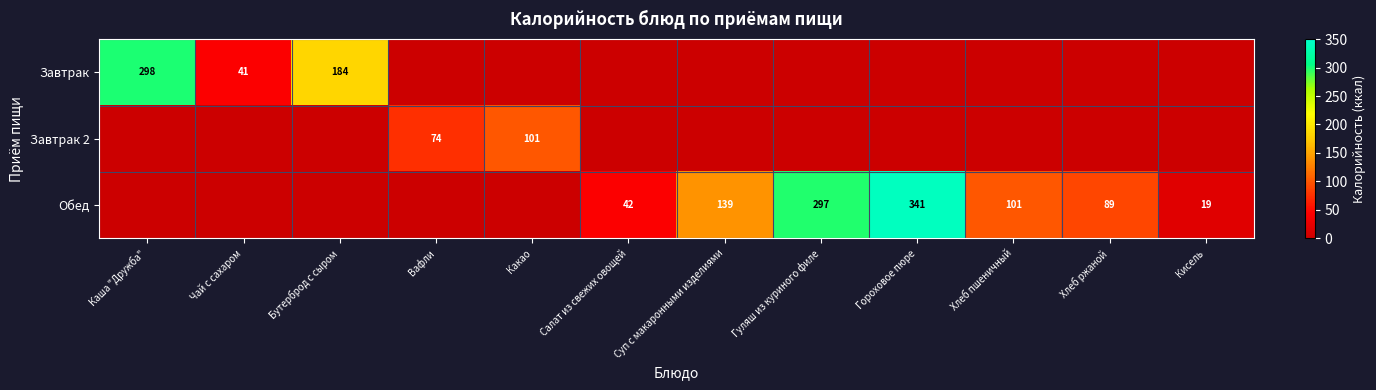

What is the sum of the Обед values at Хлеб ржаной and Кисель?

108